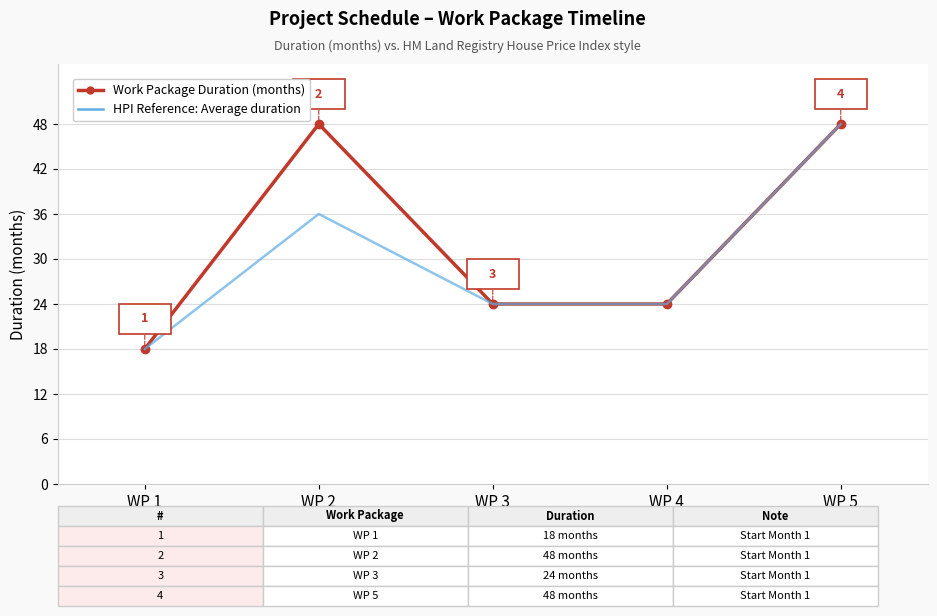

What is the difference between the maximum and minimum values in the HPI Reference: Average duration series?

30